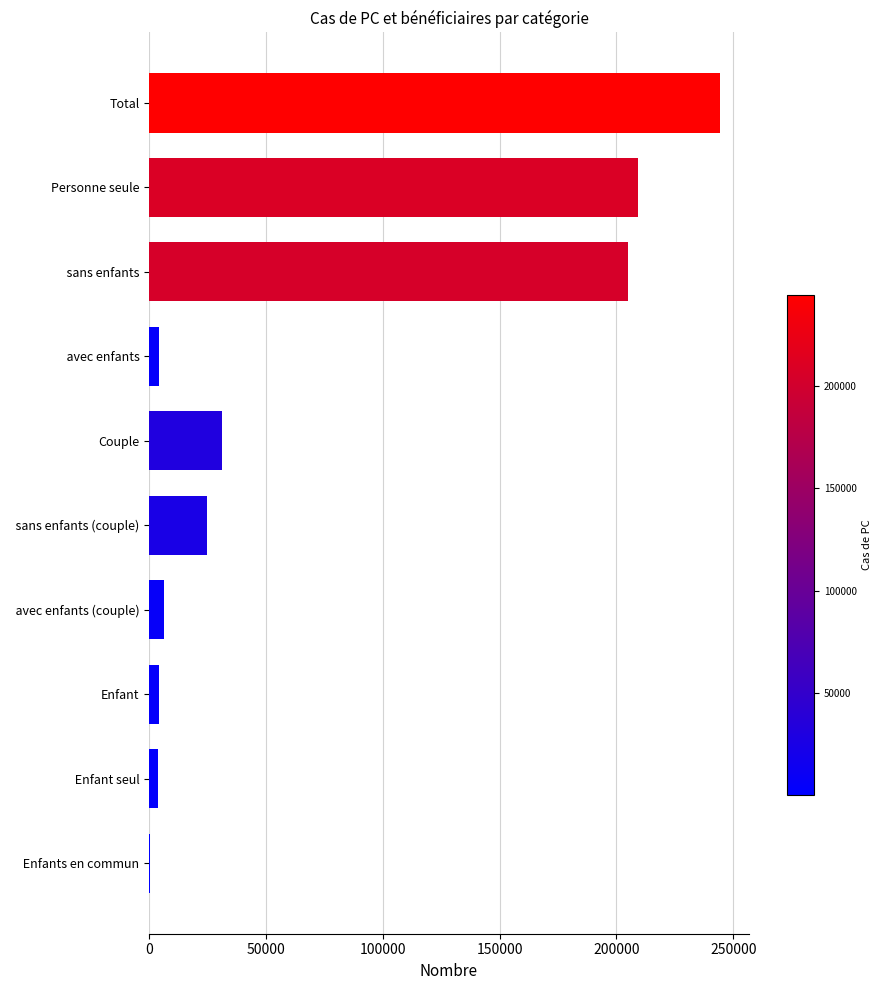

What is the maximum value shown in the chart?

244335